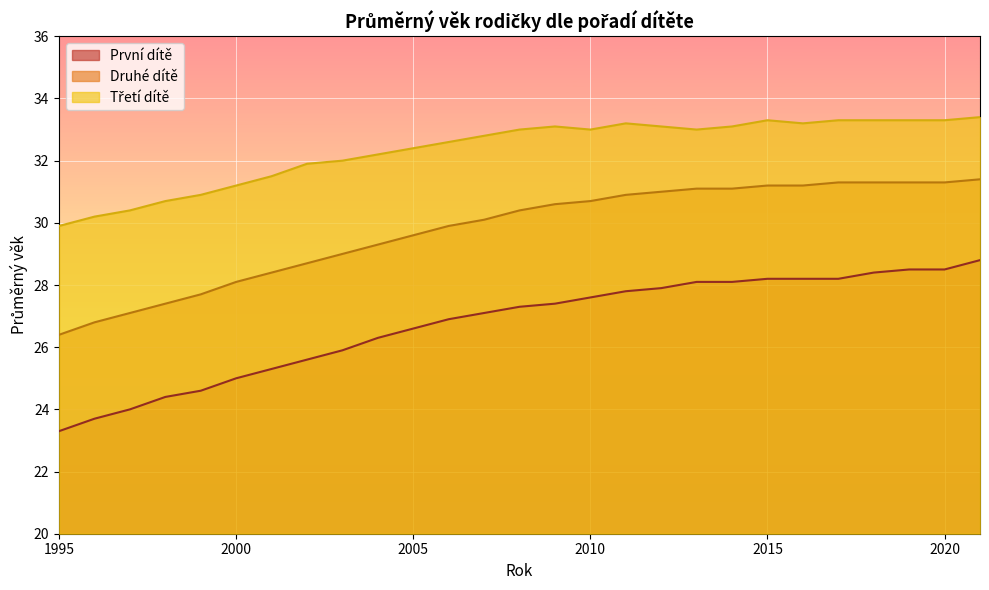

Reading left to right, what are all the values shown in this chart?

První dítě: 23.3	23.7	24.0	24.4	24.6	25.0	25.3	25.6	25.9	26.3	26.6	26.9	27.1	27.3	27.4	27.6	27.8	27.9	28.1	28.1	28.2	28.2	28.2	28.4	28.5	28.5	28.8
Druhé dítě: 26.4	26.8	27.1	27.4	27.7	28.1	28.4	28.7	29.0	29.3	29.6	29.9	30.1	30.4	30.6	30.7	30.9	31.0	31.1	31.1	31.2	31.2	31.3	31.3	31.3	31.3	31.4
Třetí dítě: 29.9	30.2	30.4	30.7	30.9	31.2	31.5	31.9	32.0	32.2	32.4	32.6	32.8	33.0	33.1	33.0	33.2	33.1	33.0	33.1	33.3	33.2	33.3	33.3	33.3	33.3	33.4